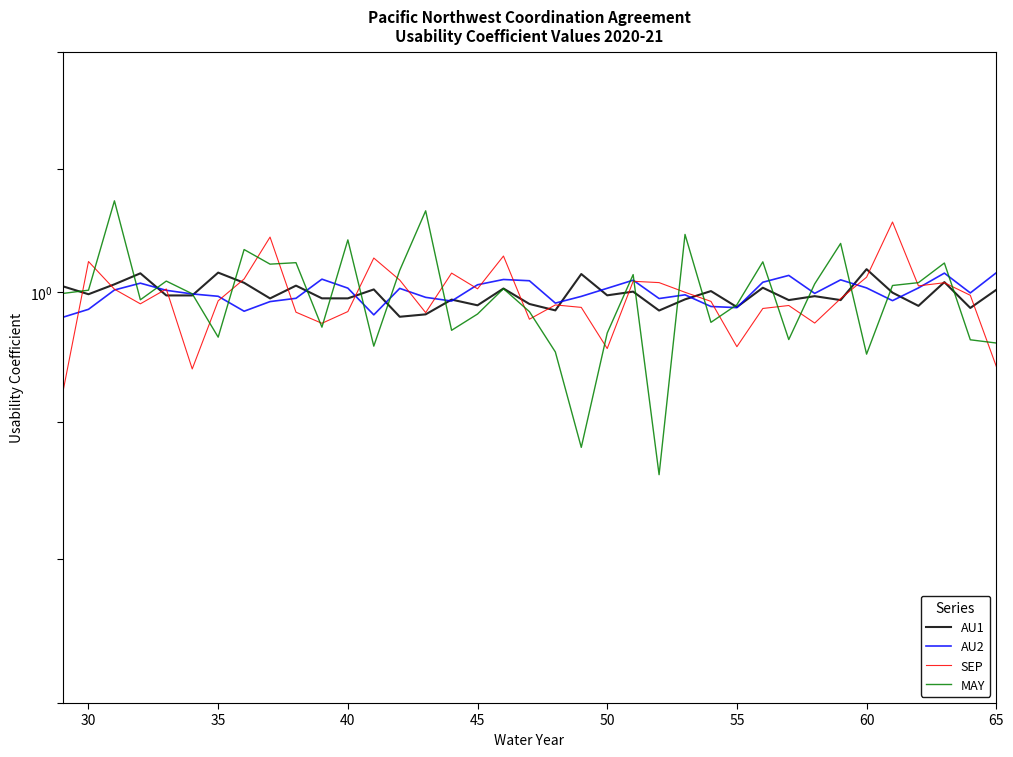

Is the value of MAY at 30 greater than the value of AU1 at 50?

Yes